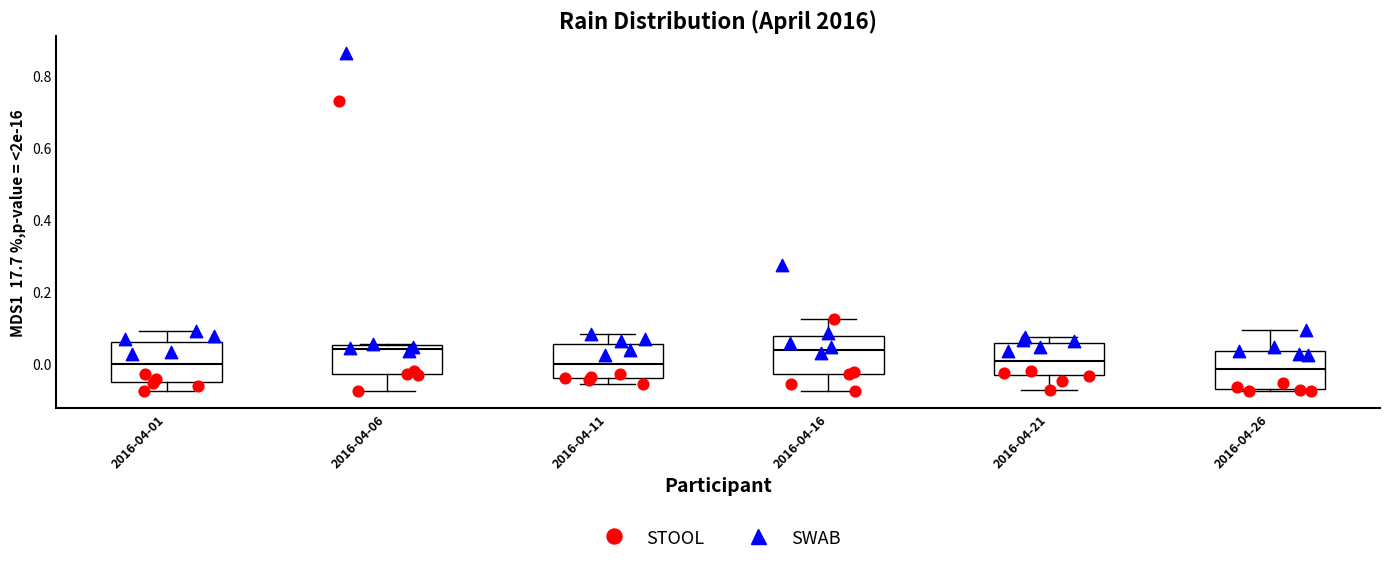

Reading left to right, transcribe this box plot: for each box, give where its median line is, the range the box spans, and where its two whiskers end, as read against the y-axis. The values are not printed on the chart, so give them approximately, as read against the axis.

2016-04-01: median 0.00, box -0.06 to 0.06, whiskers -0.08 to 0.08
2016-04-06: median 0.04, box -0.02 to 0.06, whiskers -0.08 to 0.06
2016-04-11: median 0.00, box -0.04 to 0.06, whiskers -0.06 to 0.08
2016-04-16: median 0.04, box -0.02 to 0.08, whiskers -0.08 to 0.12
2016-04-21: median 0.00, box -0.04 to 0.06, whiskers -0.08 to 0.08
2016-04-26: median -0.02, box -0.08 to 0.04, whiskers -0.08 (just below the box's lower edge) to 0.10